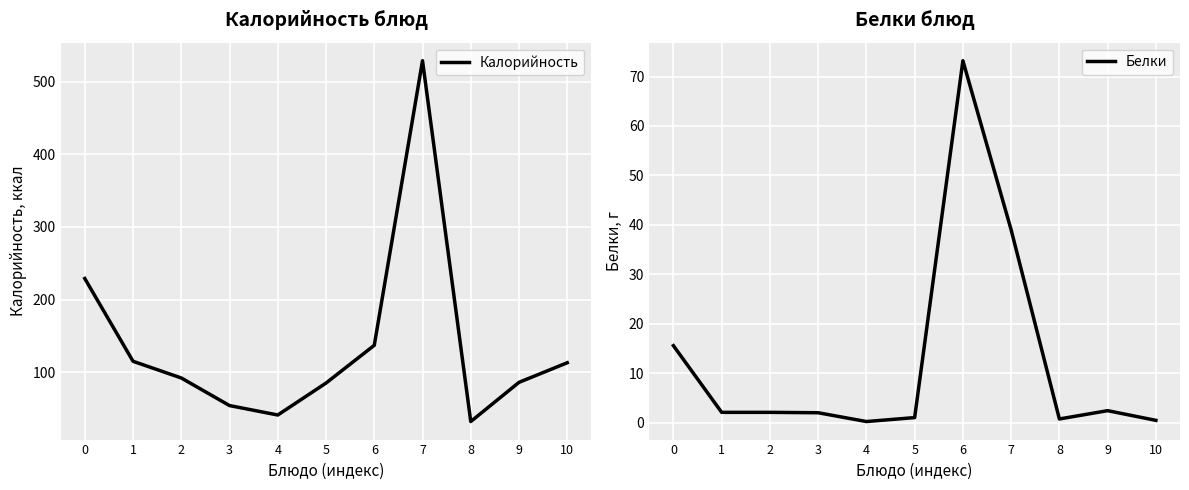

At how many categories does at least one series exceed 335?

1